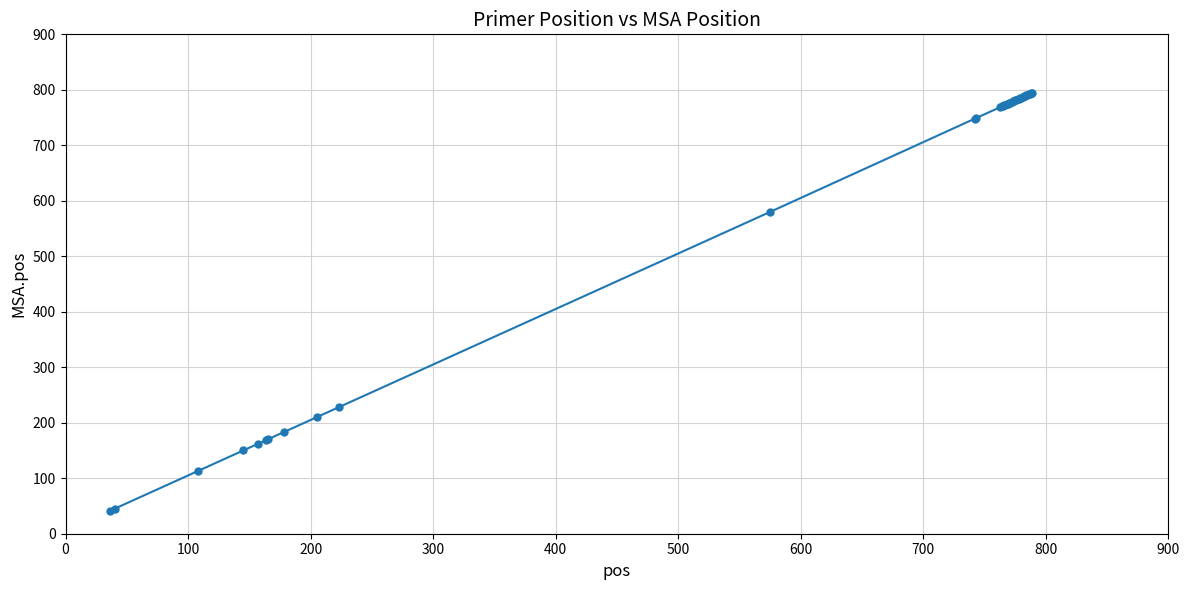

What is the maximum value shown in the chart?

795